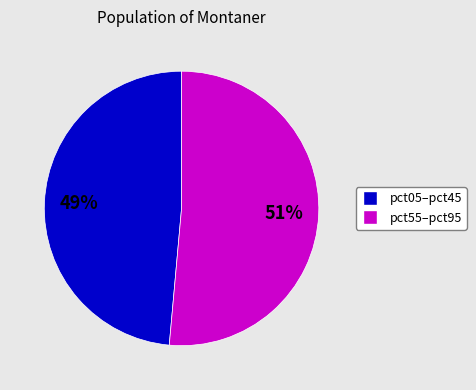

Rank the categories by value from highest to lowest.

pct55–pct95, pct05–pct45